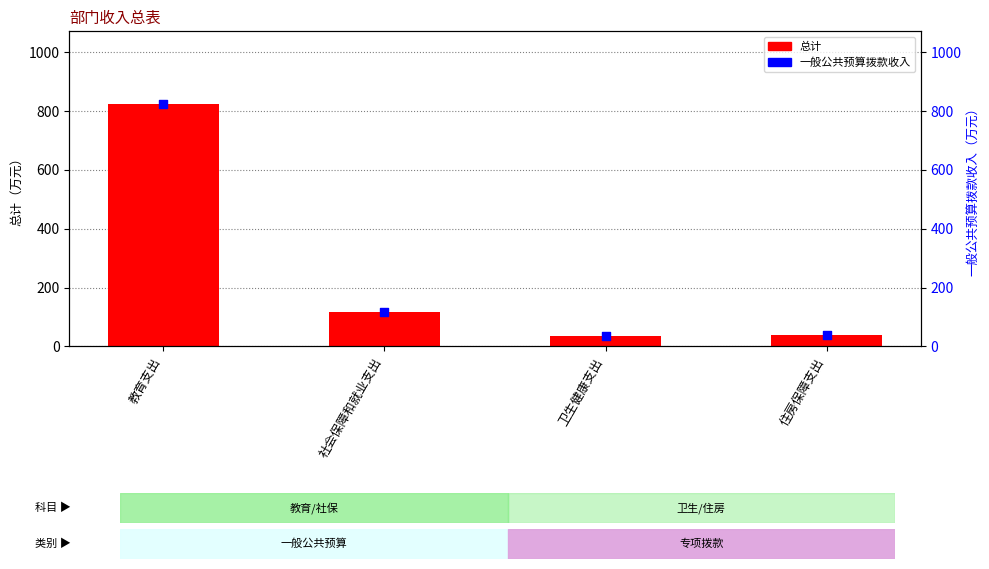

Which series has the largest total across all categories?

总计